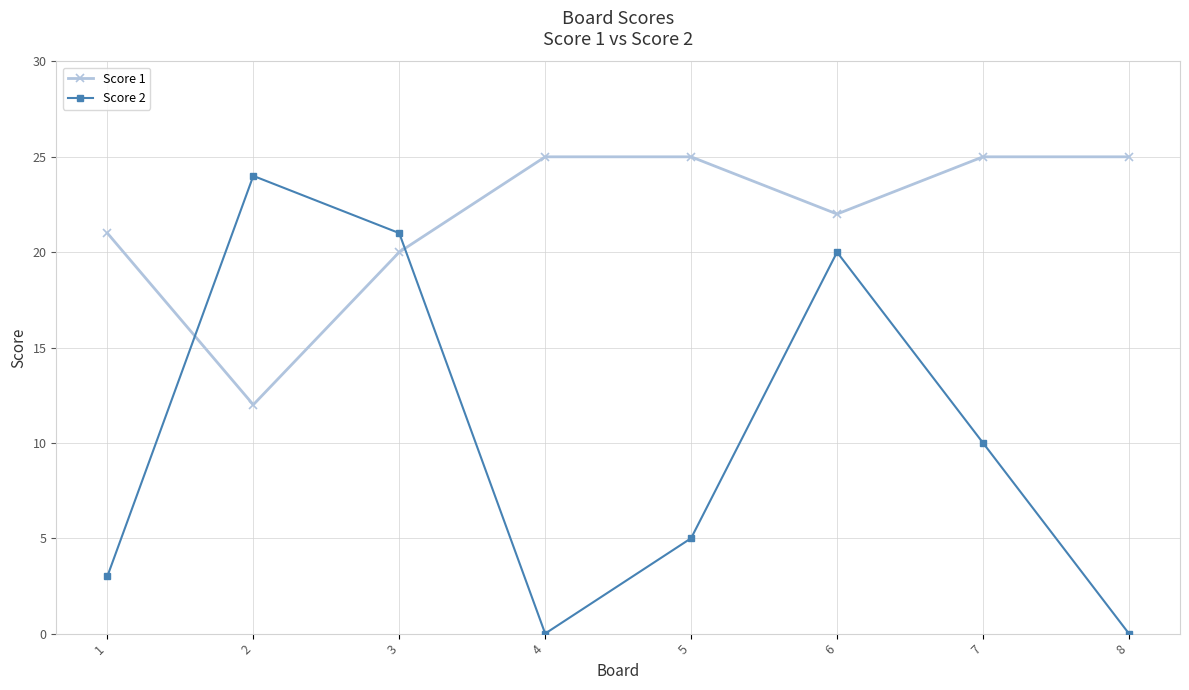

Reading left to right, list all the values displayed in this chart.

Score 1: 1=21	2=12	3=20	4=25	5=25	6=22	7=25	8=25
Score 2: 1=3	2=24	3=21	4=0	5=5	6=20	7=10	8=0